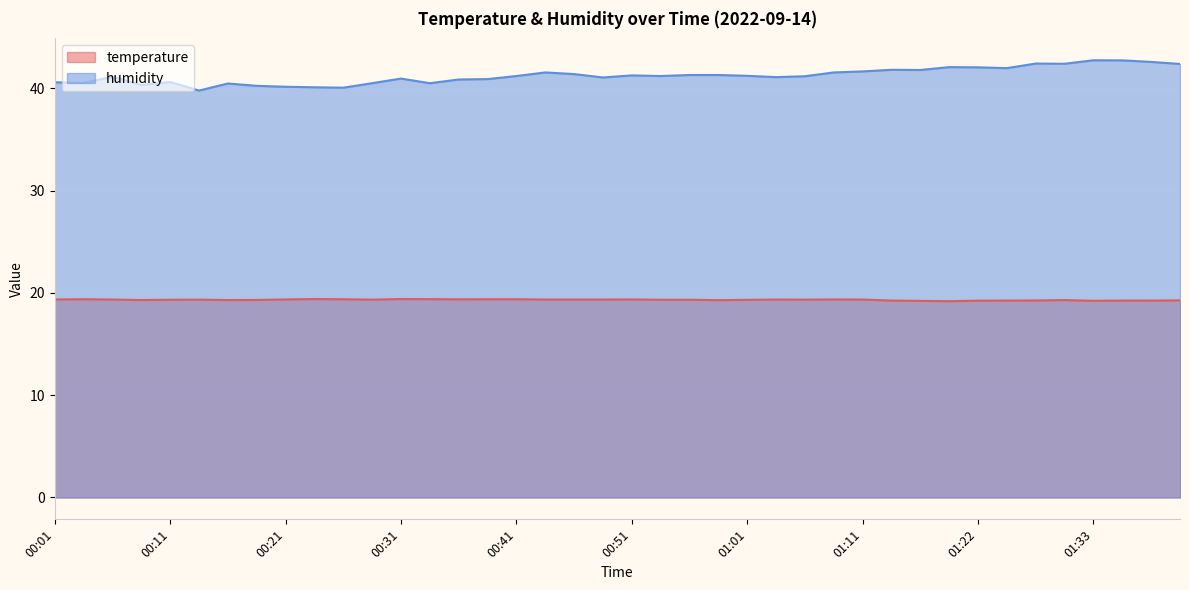

What is the minimum value for temperature?

19.2